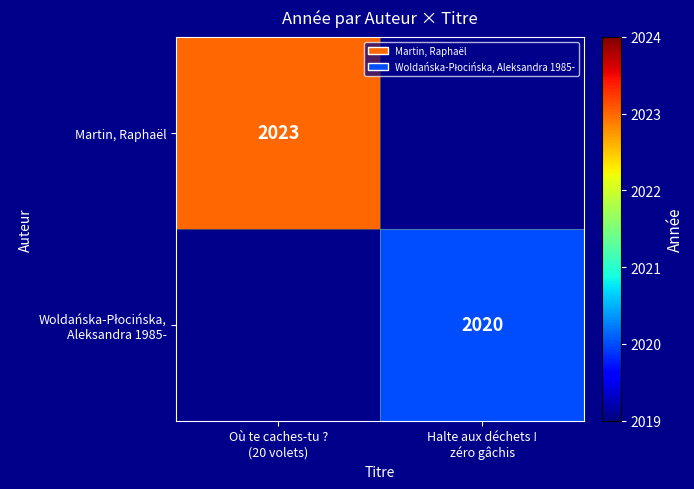

Count the number of data series in this chart.

2